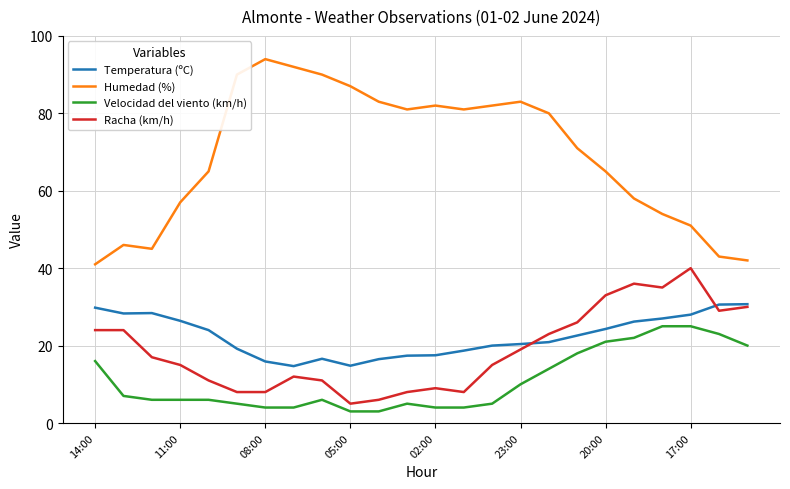

List the series in order of their peak value, highest first.

Humedad (%), Racha (km/h), Temperatura (ºC), Velocidad del viento (km/h)